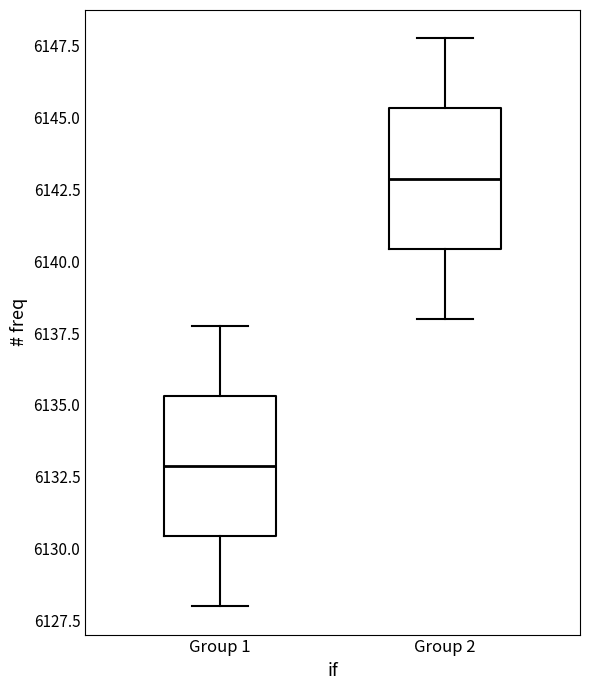

Reading left to right, transcribe this box plot: for each box, give where its median line is, the range the box spans, and where its two whiskers end, as read against the y-axis. The values are not printed on the chart, so give them approximately, as read against the axis.

Group 1: median 6133.0, box 6130.5 to 6135.5, whiskers 6128.0 to 6138.0
Group 2: median 6143.0, box 6140.5 to 6145.5, whiskers 6138.0 to 6148.0